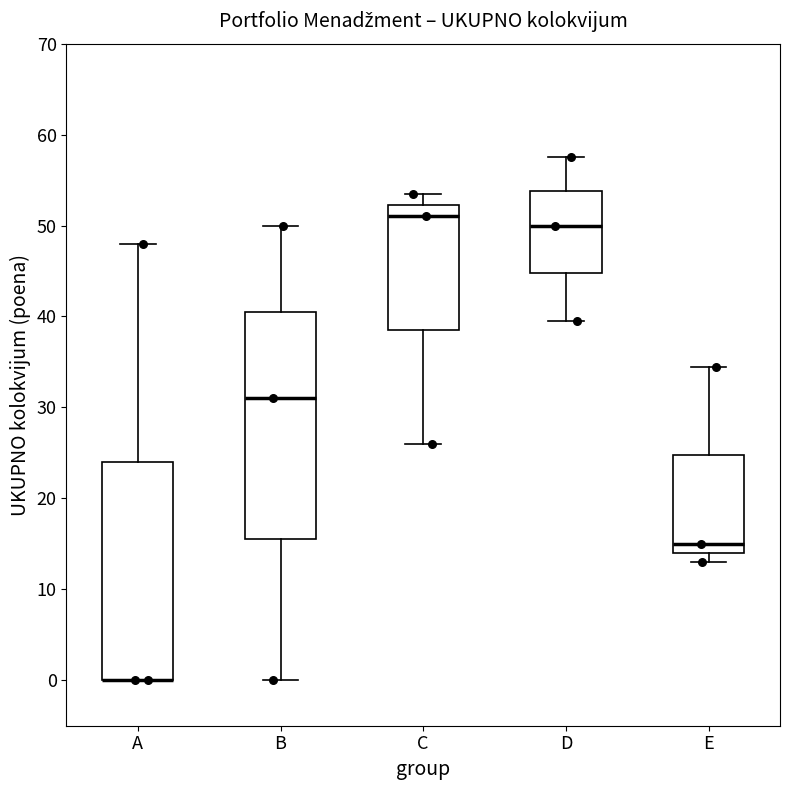

Reading left to right, read every box against the y-axis: the position of its median line, the range the box covers, and the ends of its whiskers. The values are not printed on the chart, so give them approximately, as read against the axis.

A: median 0 (drawn on the box's lower edge), box 0 to 24, whiskers 0 to 48
B: median 31, box 16 to 41, whiskers 0 to 50
C: median 51, box 39 to 52, whiskers 26 to 54
D: median 50, box 45 to 54, whiskers 40 to 58
E: median 15, box 14 to 25, whiskers 13 to 35